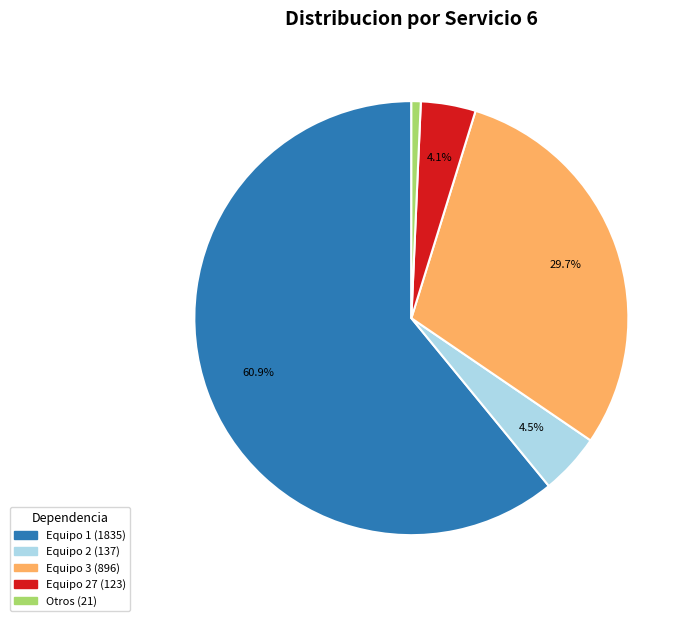

Is there a majority slice in this chart?

Yes